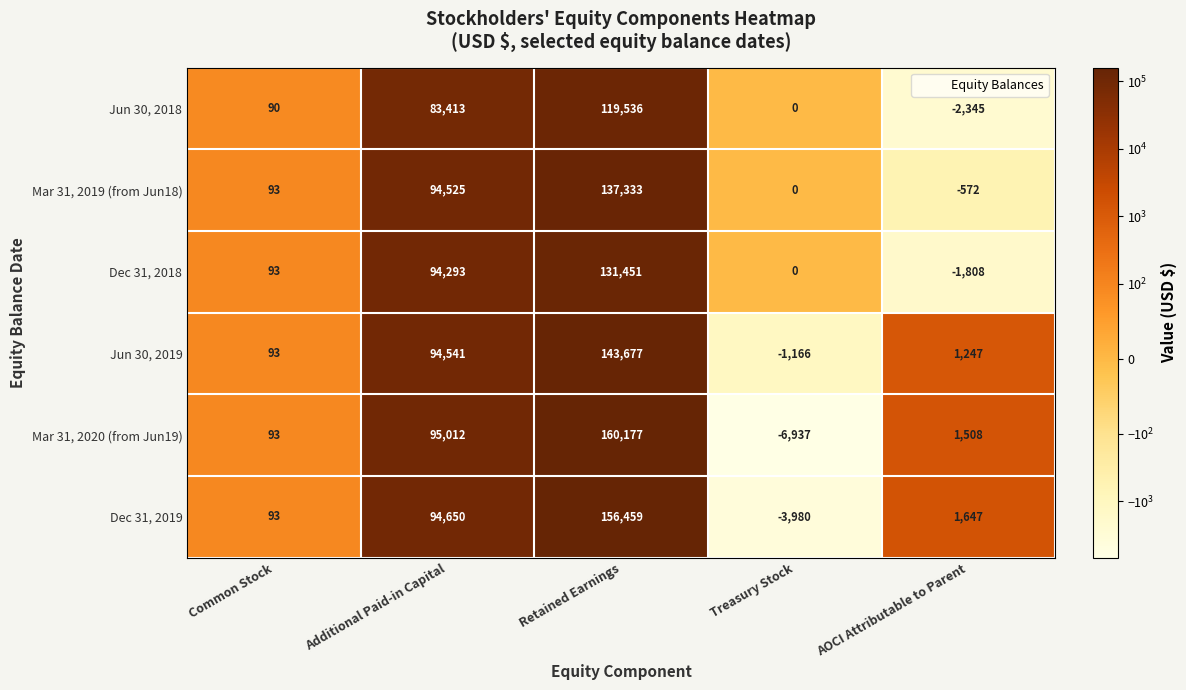

Which category has the lowest value across all series?

Treasury Stock